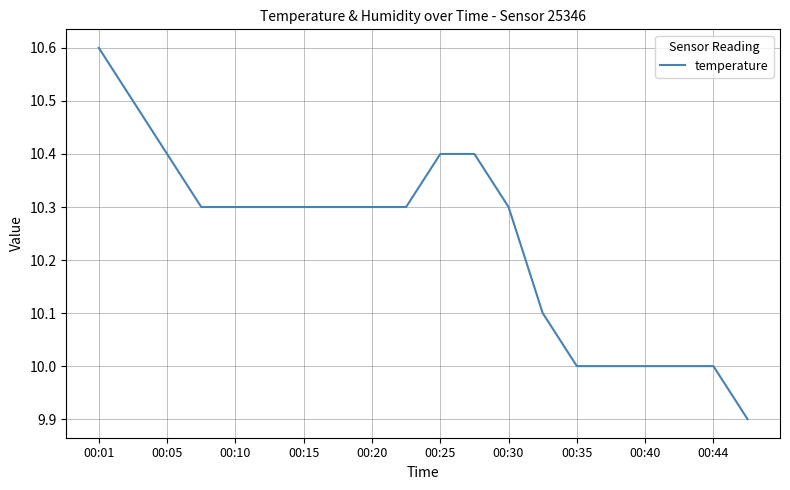

What is the maximum value shown in the chart?

10.6